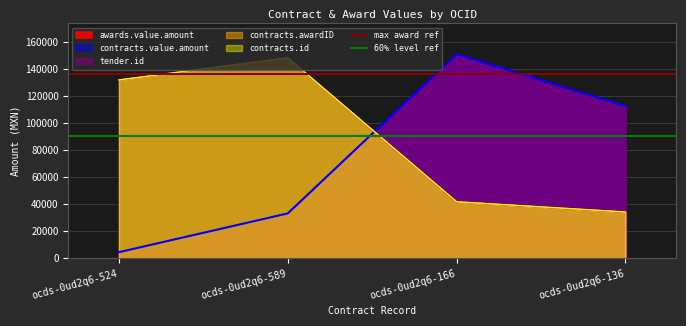

Does the chart display data point markers on the line(s)?

No